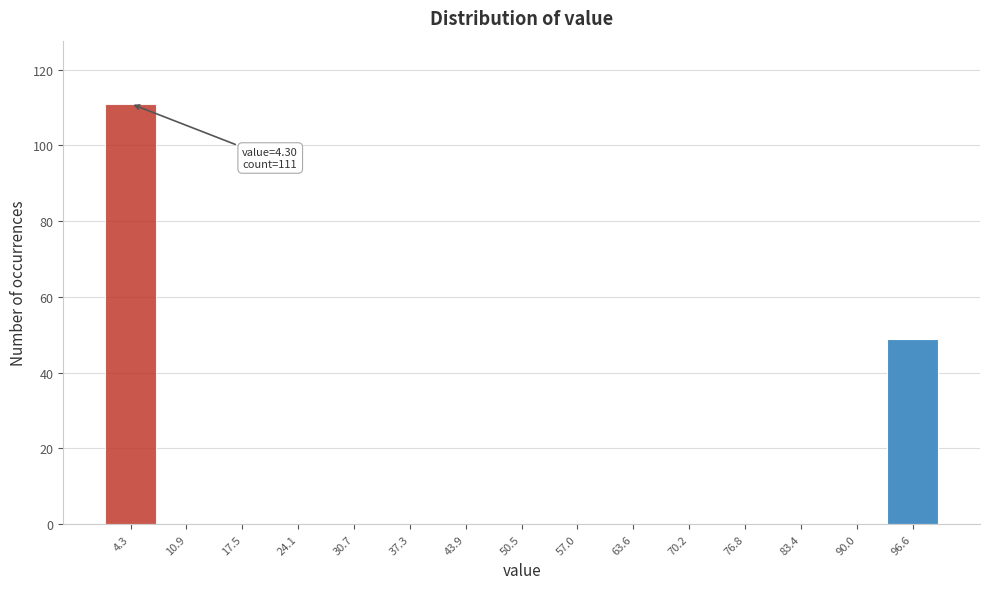

Which range on the x-axis has the tallest bar?

1 to 8